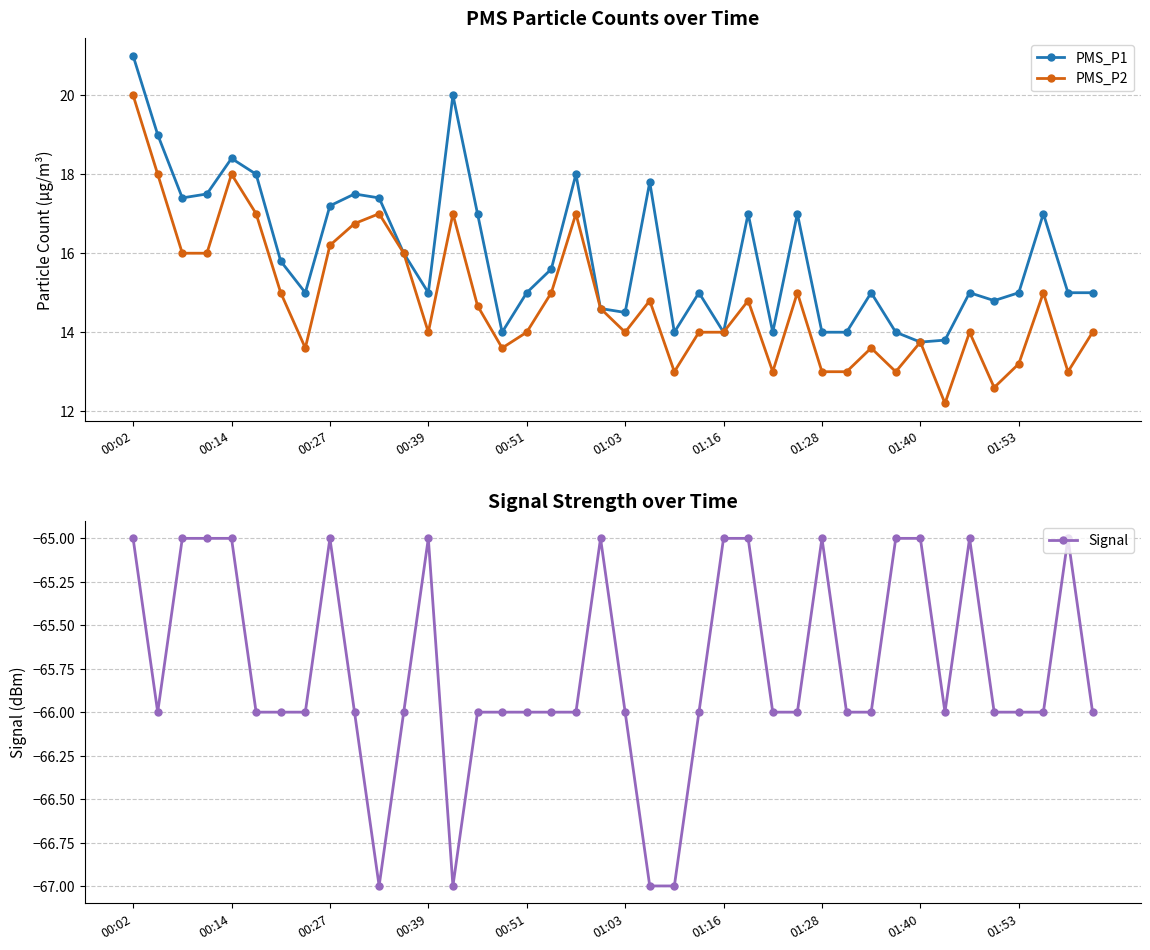

Does the chart display data point markers on the line(s)?

Yes